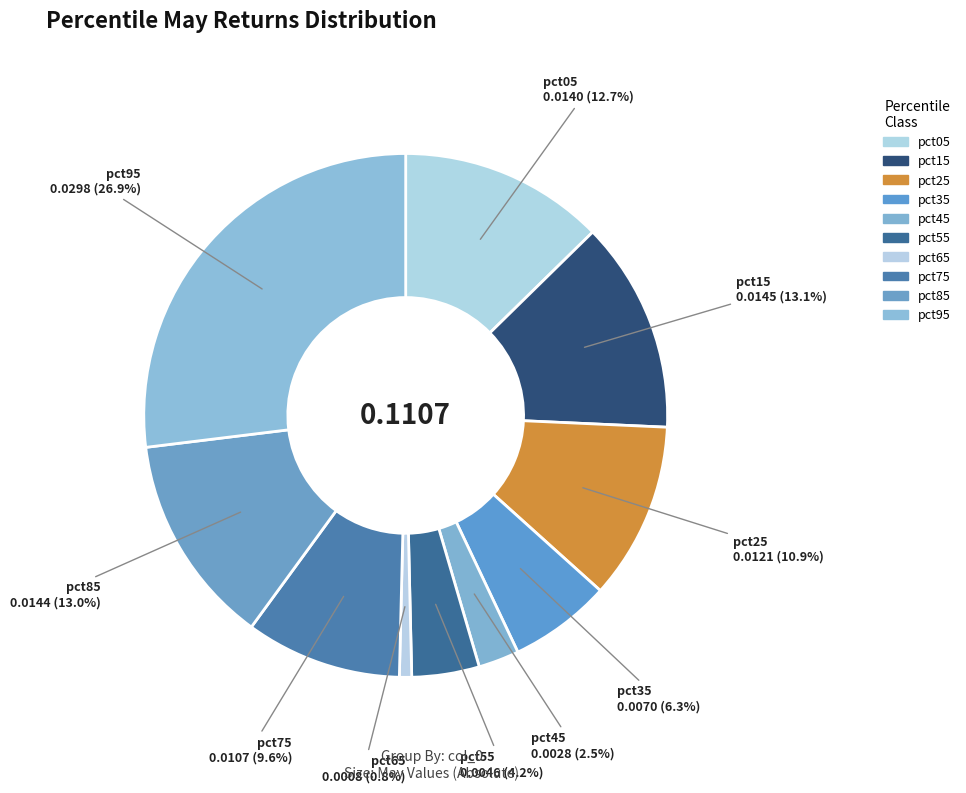

Count the number of slices in the pie.

10